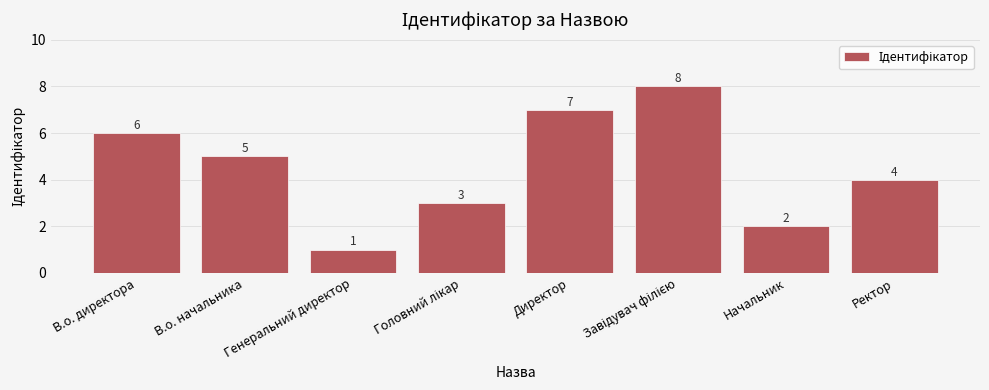

At which label does the data first exceed 5?

В.о. директора